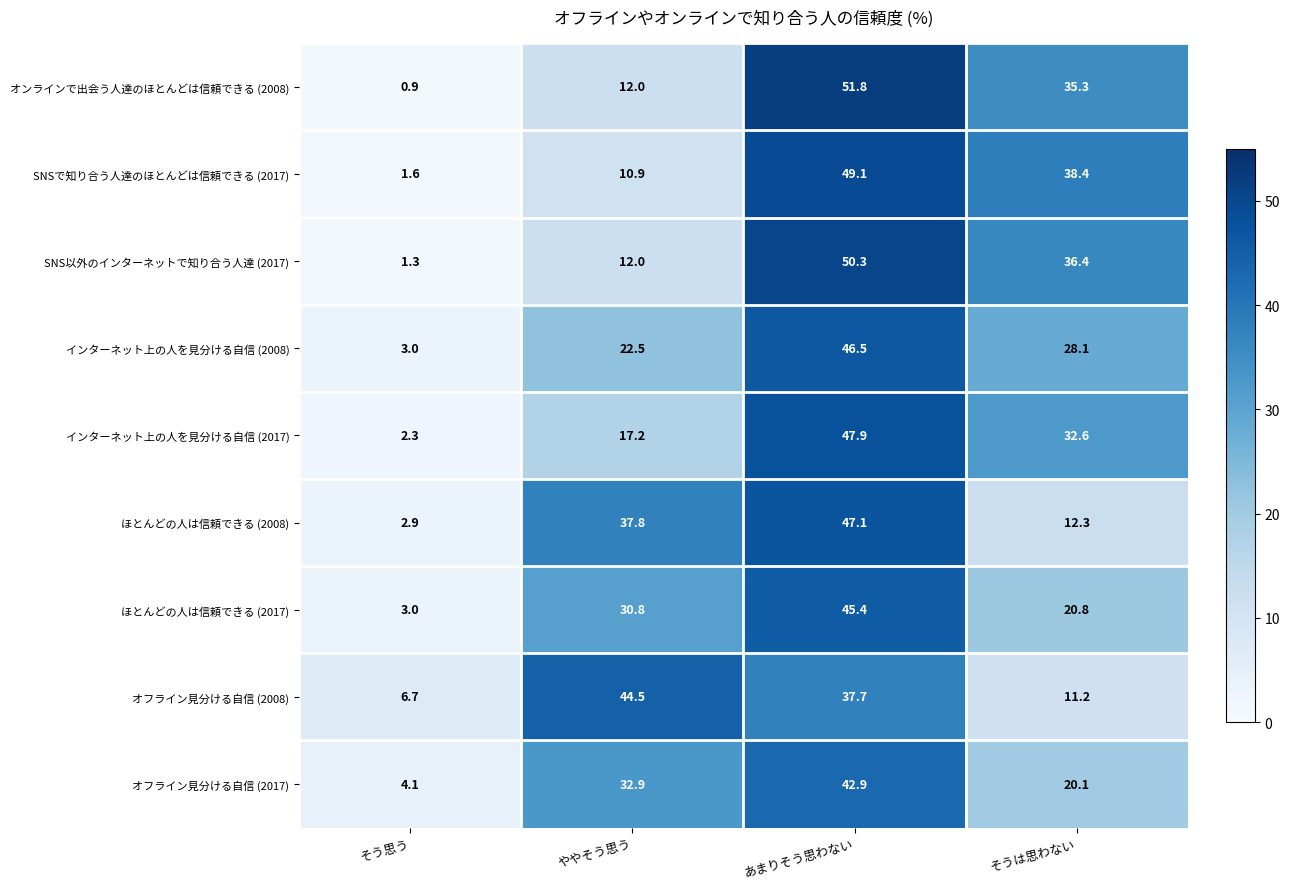

The SNSで知り合う人達のほとんどは信頼できる (2017) series shows 0.4 at そう思う. True or false?

False